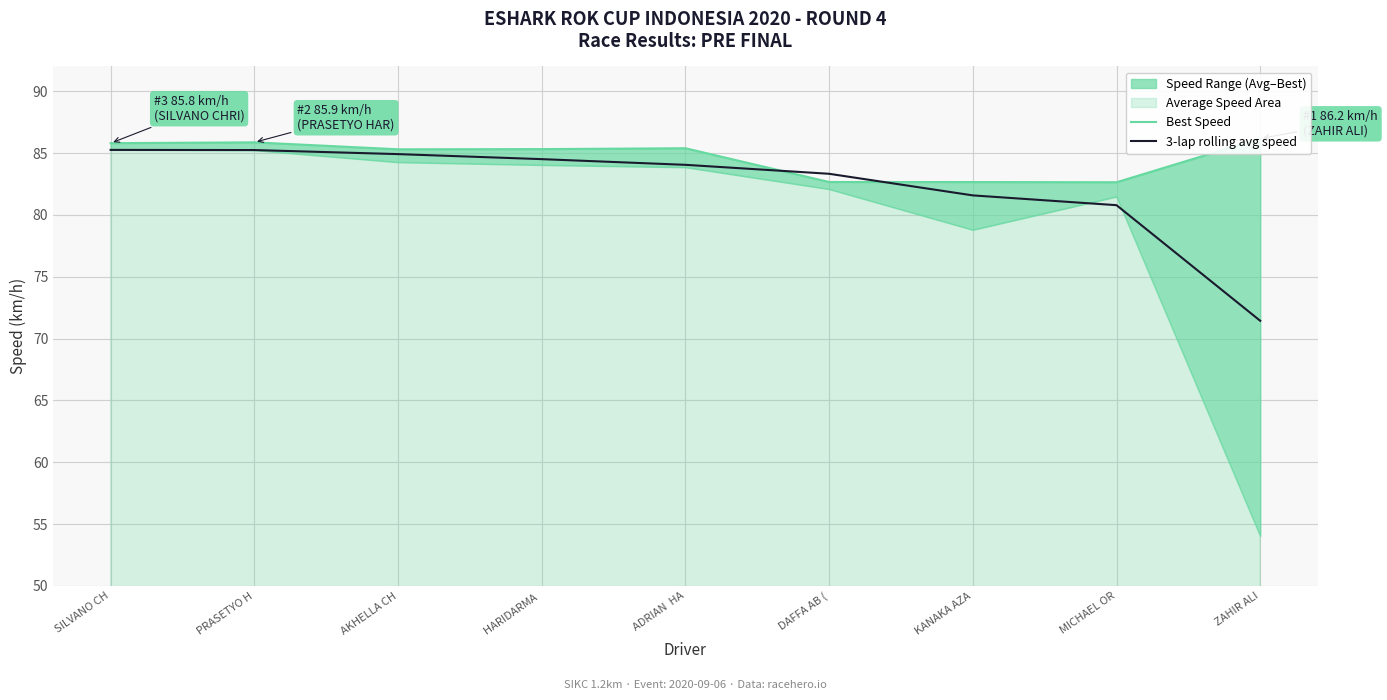

What value does the Best Speed series have at MICHAEL OR?

82.6